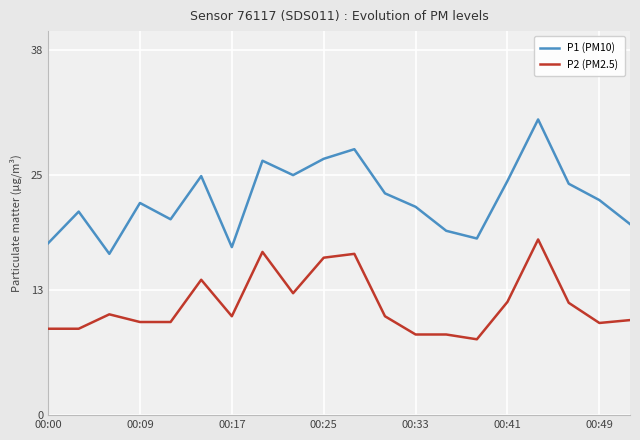

What is the difference between the second highest and minimum values in the P2 (PM2.5) series?

9.1